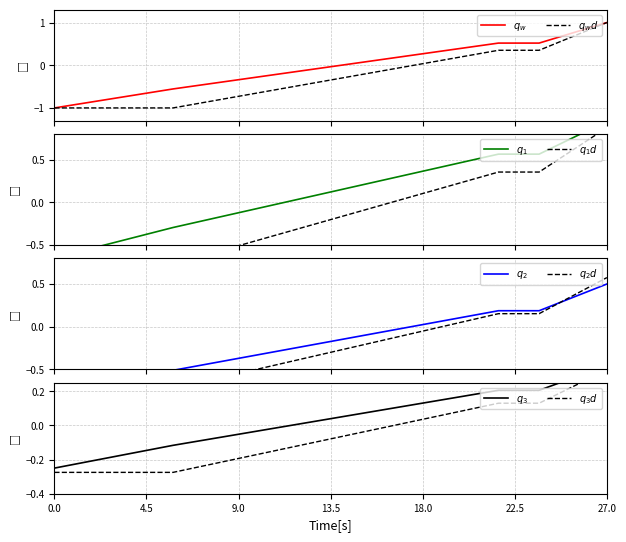

True or false: work_id and work_id_d intersect in this chart.

True